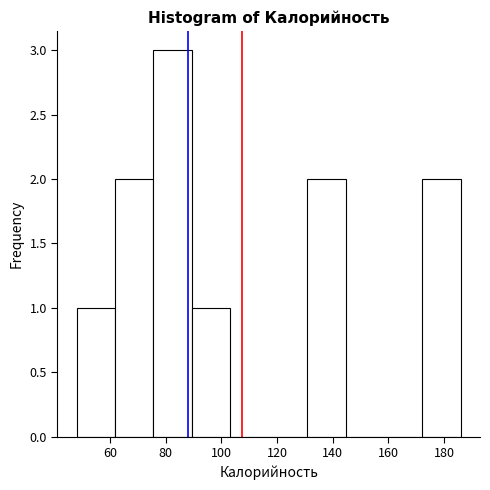

Which range on the x-axis has the tallest bar?

75.6 to 89.4